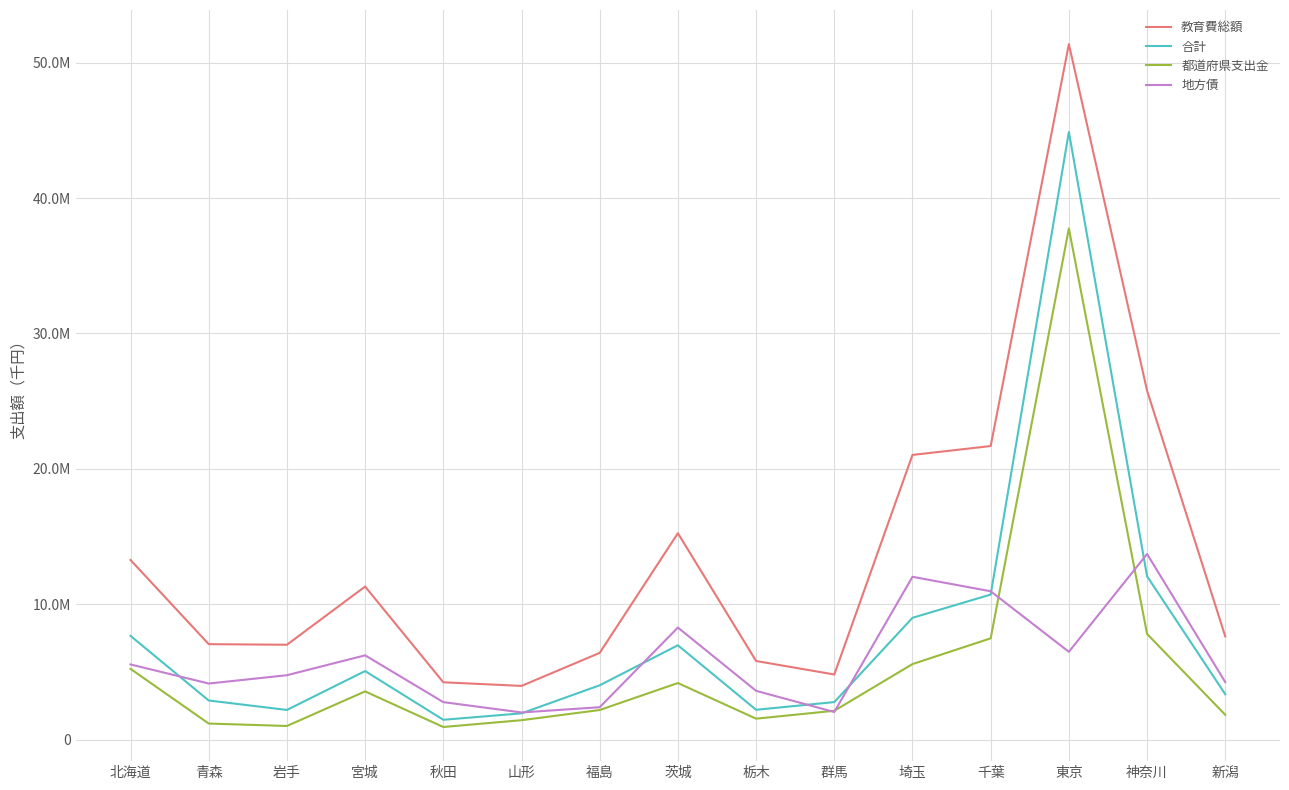

Which category has the highest value in the 都道府県支出金 series?

東京